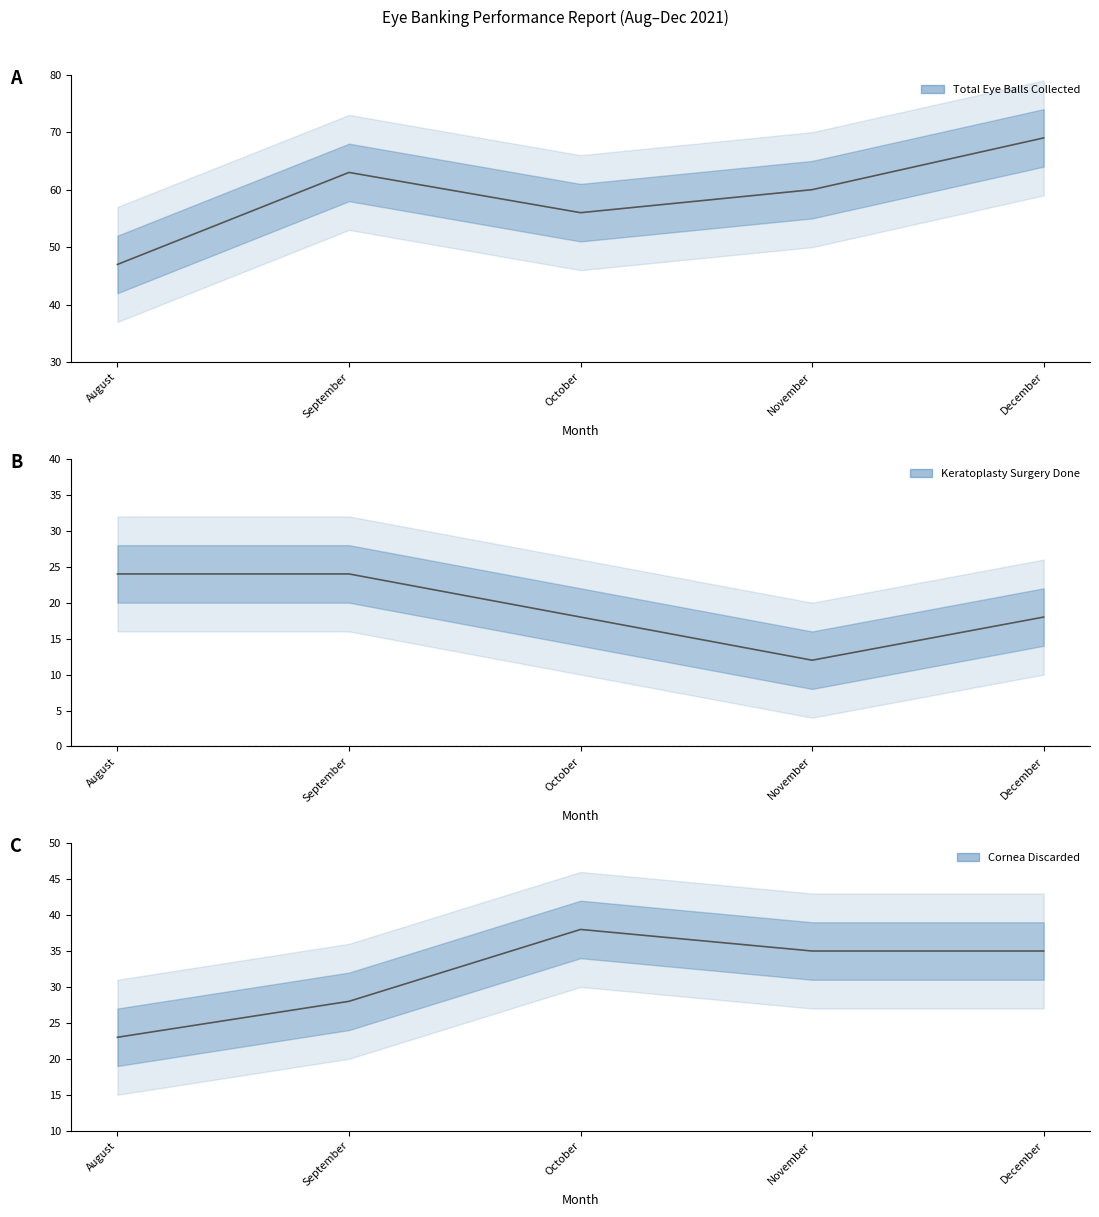

True or false: Cornea Discarded and Total Eye Balls Collected cross at least once.

False